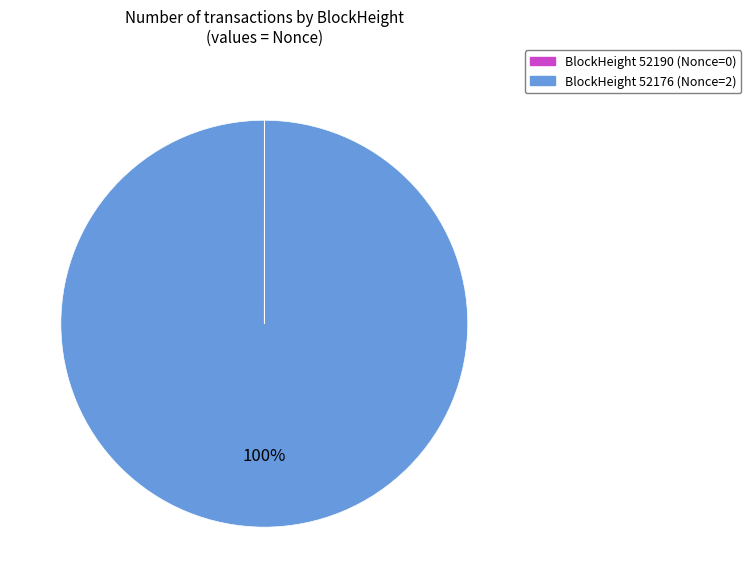

To the nearest percent, what is the difference between the largest and smallest slice percentages?

100%